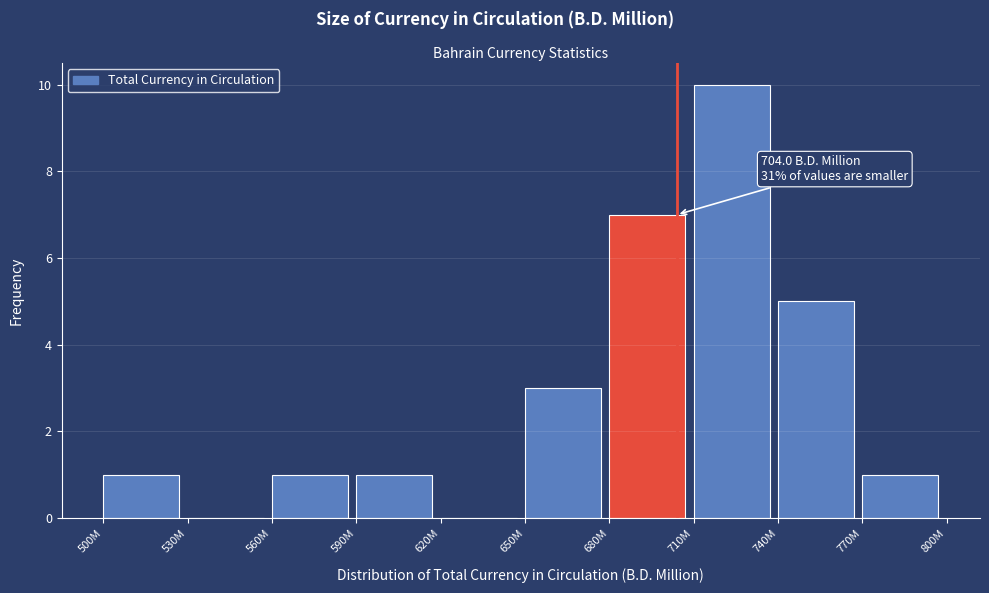

Reading left to right, what are all the values shown in this chart?

500M=1	530M=0	560M=1	590M=1	620M=0	650M=3	680M=7	710M=10	740M=5	770M=1